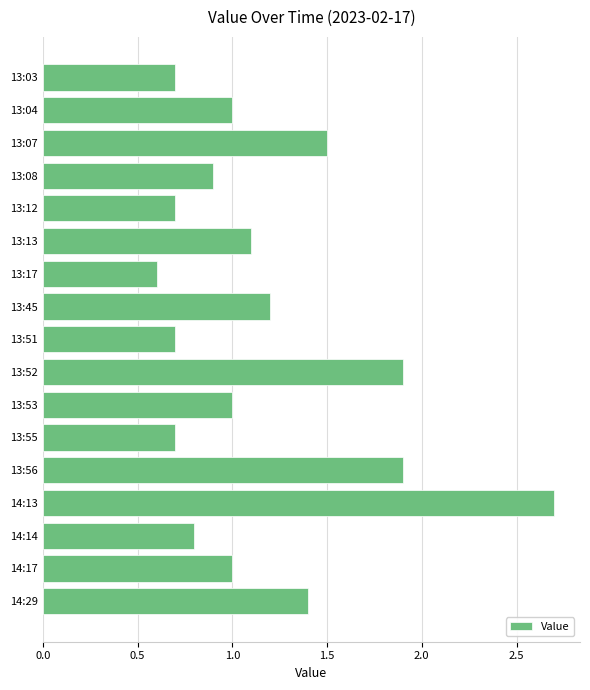

Reading top to bottom, transcribe all the data shown in this chart.

13:03=0.7	13:04=1.0	13:07=1.5	13:08=0.9	13:12=0.7	13:13=1.1	13:17=0.6	13:45=1.2	13:51=0.7	13:52=1.9	13:53=1.0	13:55=0.7	13:56=1.9	14:13=2.7	14:14=0.8	14:17=1.0	14:29=1.4